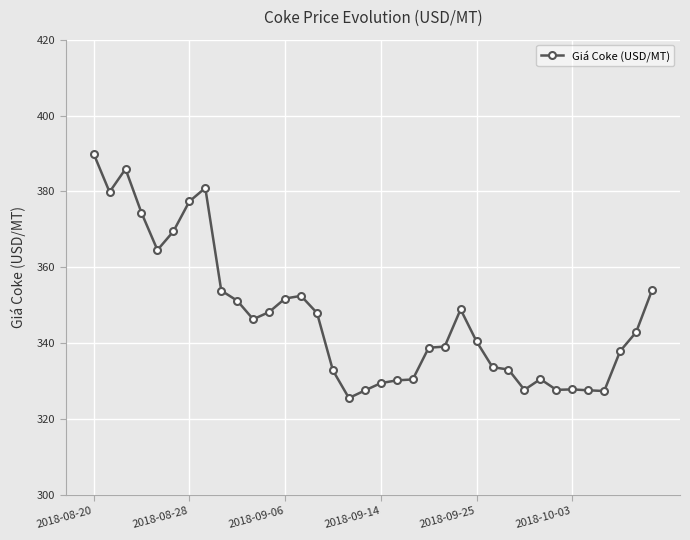

What is the minimum value shown in the chart?

325.6